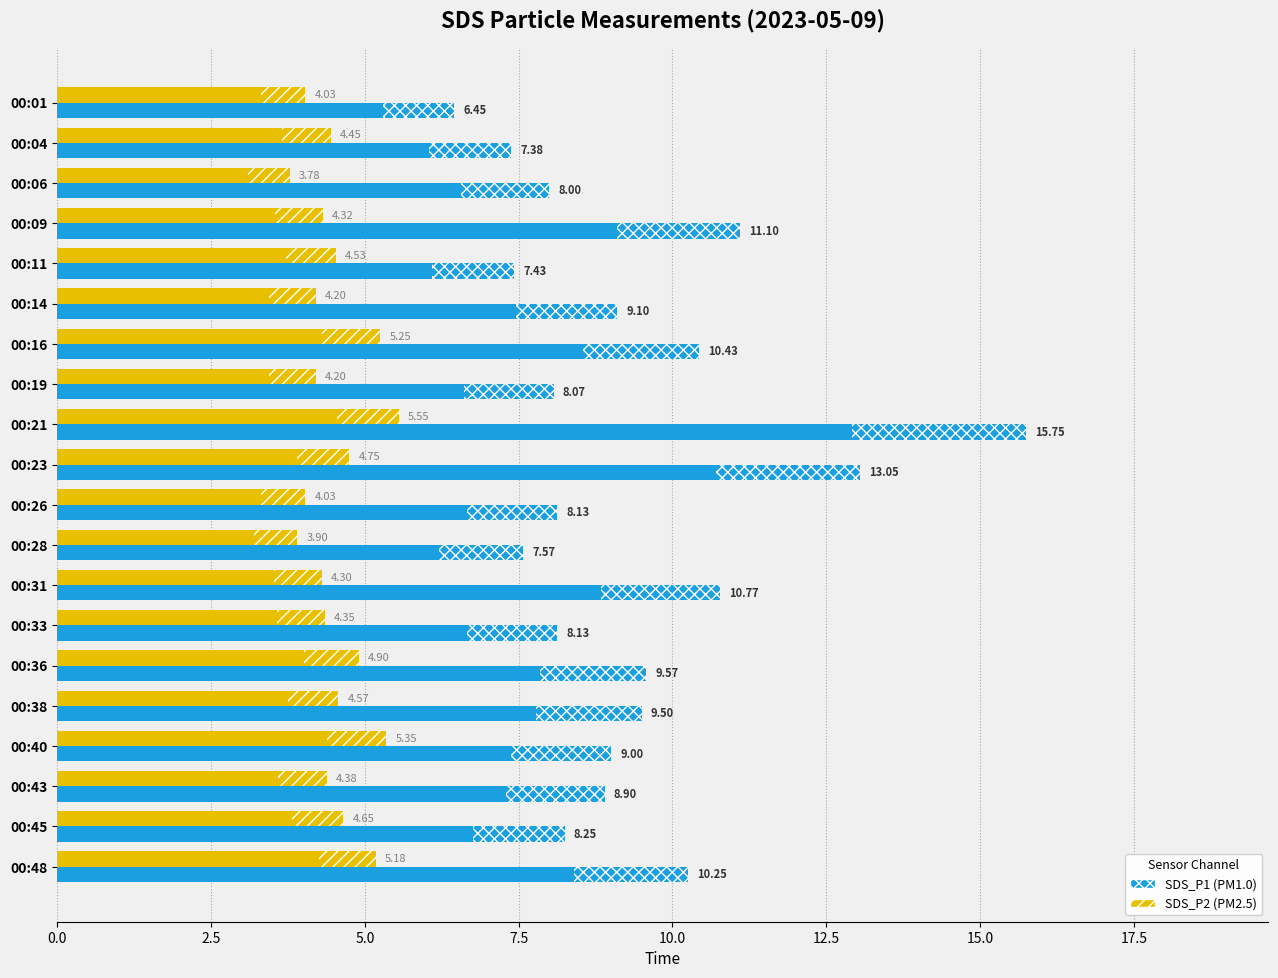

At which category is the sum across all series the highest?

00:21